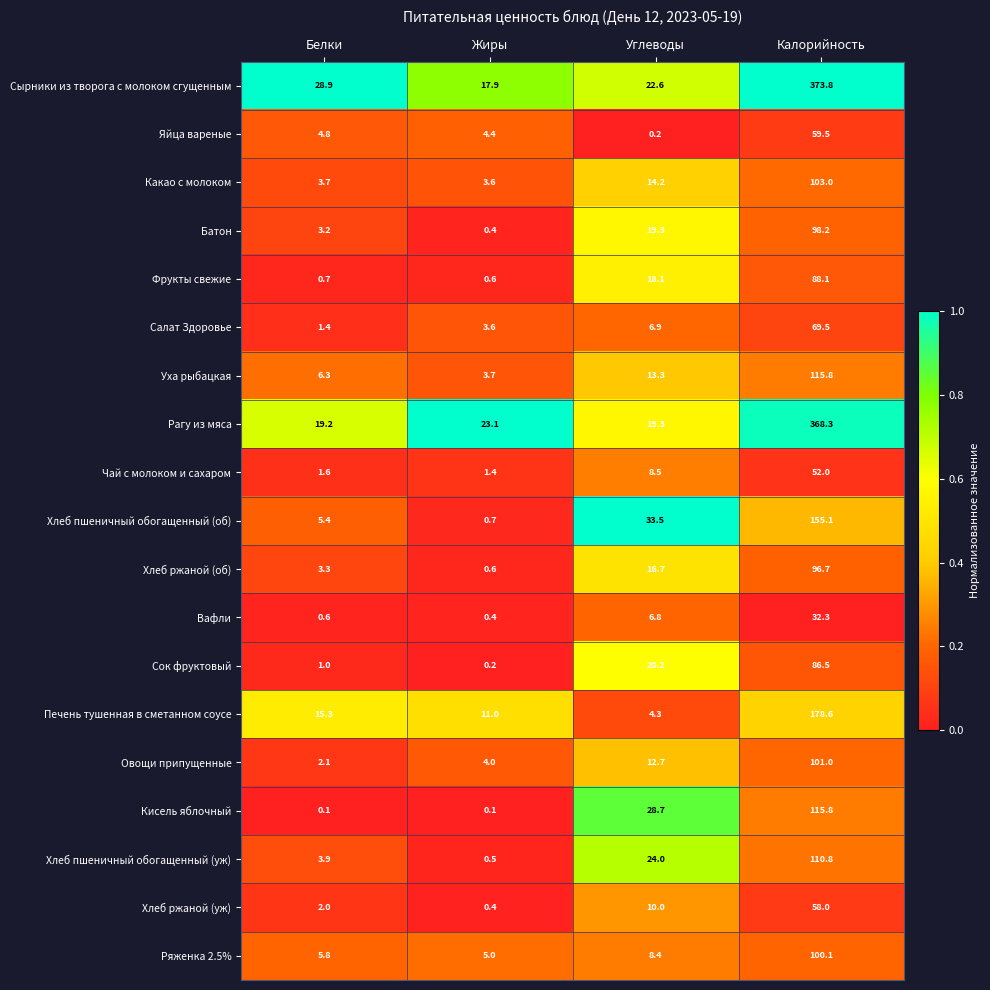

What is the sum of all Сок фруктовый values?

107.9